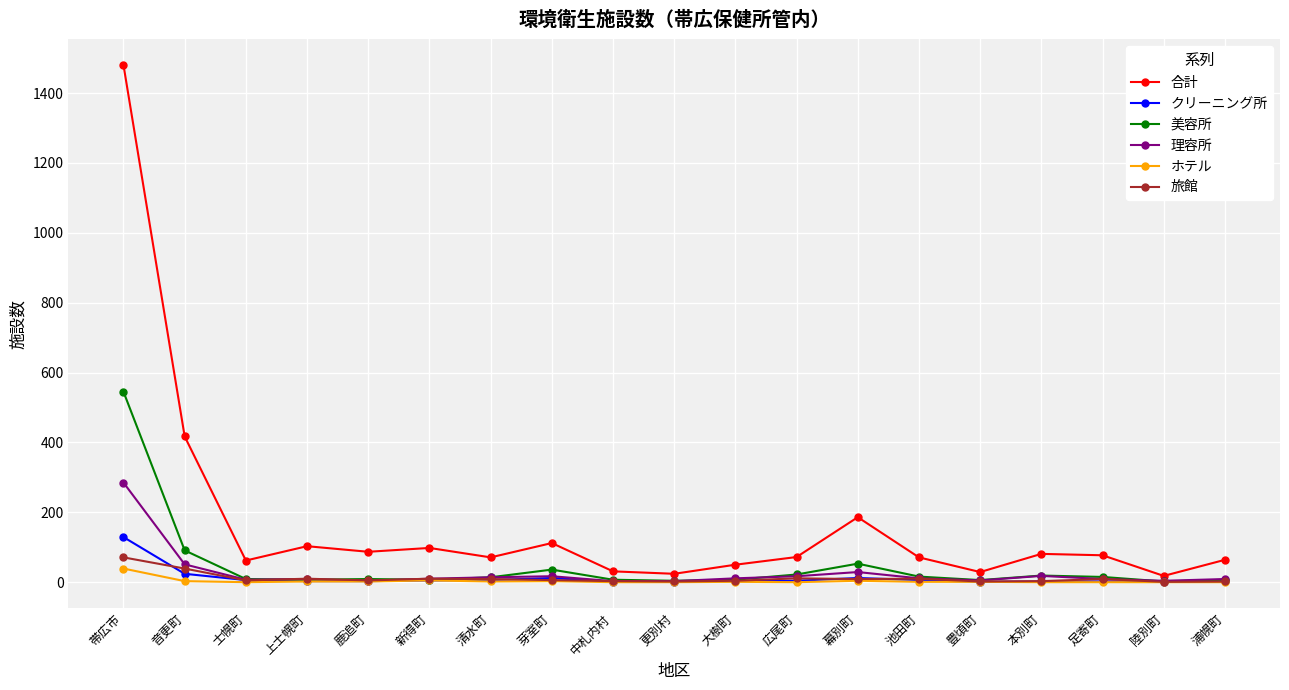

The value of 合計 at 芽室町 is 181. True or false?

False